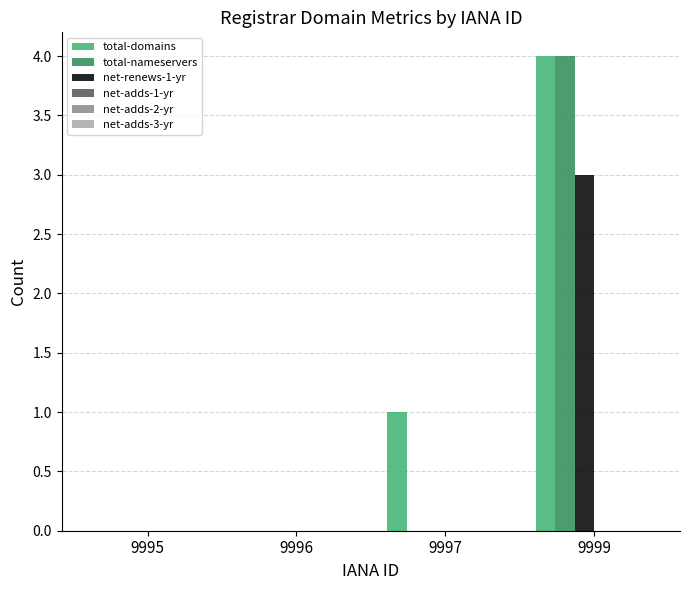

Reading right to left, what are all the values shown in this chart?

total-domains: 9999=4	9997=1	9996=0	9995=0
total-nameservers: 9999=4	9997=0	9996=0	9995=0
net-renews-1-yr: 9999=3	9997=0	9996=0	9995=0